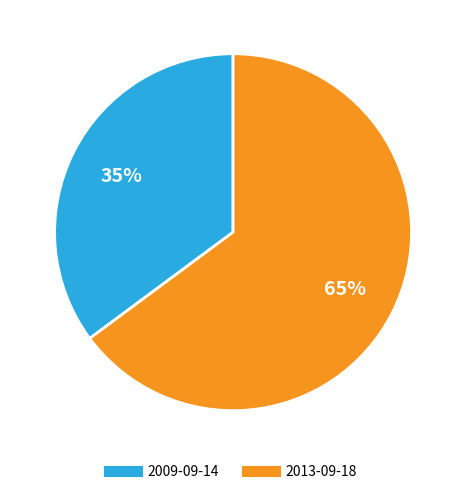

To the nearest percent, what is the difference between the 2013-09-18 and 2009-09-14 slice percentages?

30%